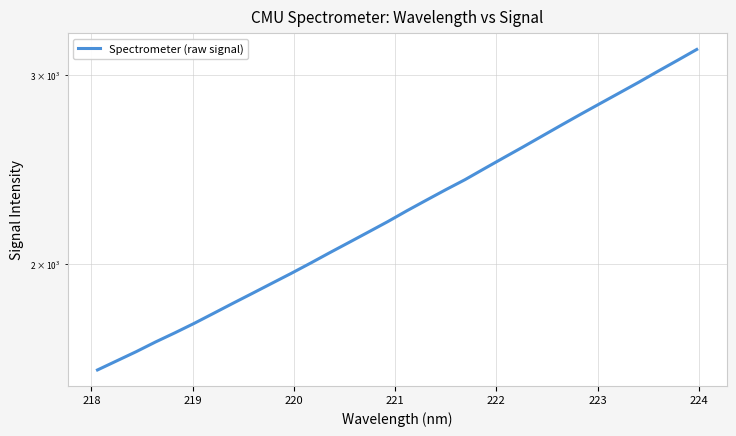

Count the number of categories in the chart.

32